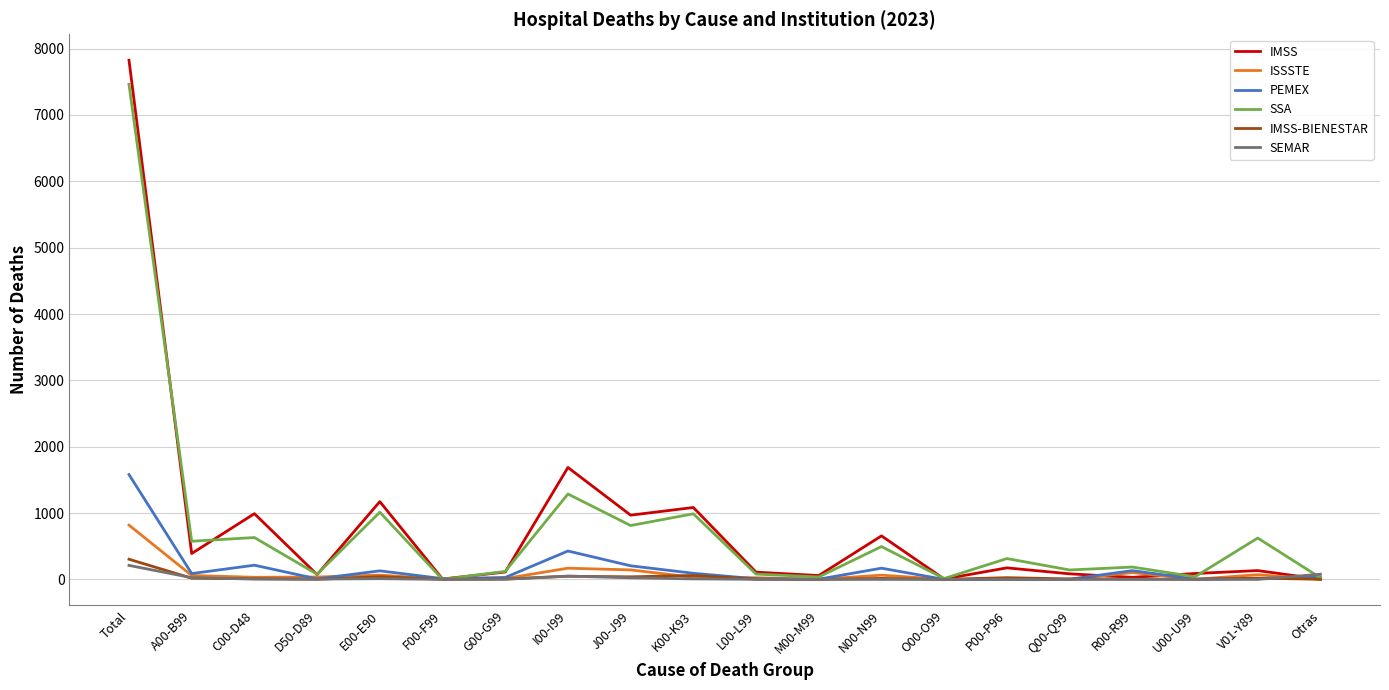

What is the maximum value shown in the chart?

7825